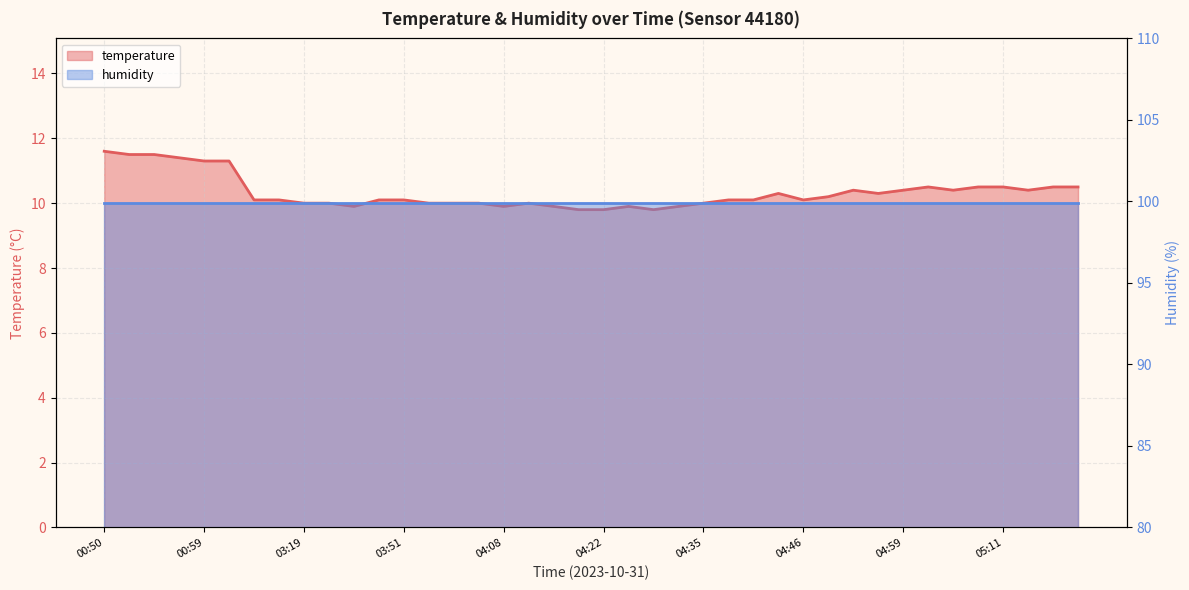

At which label is the value closest to 10?

03:19